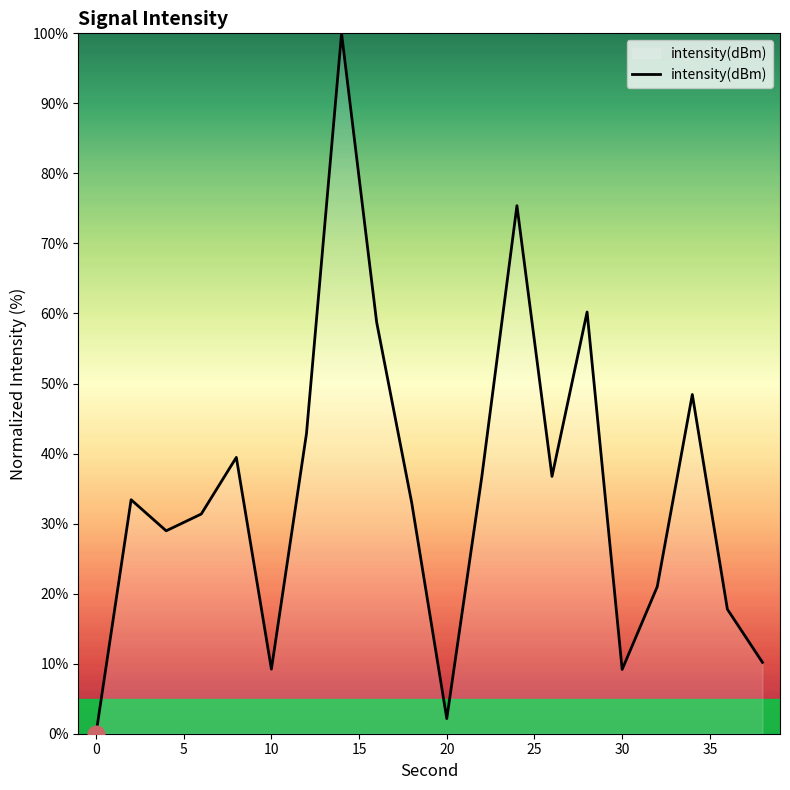

Count the number of data series in this chart.

1